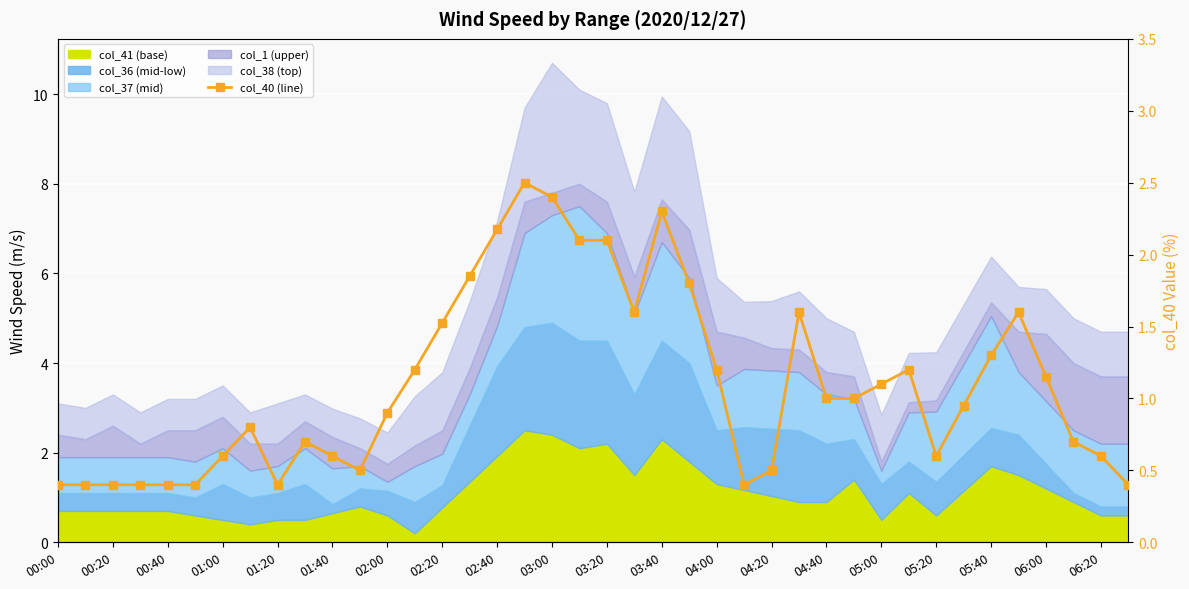

Is it true that the value at 06:00 is 0.4?

False